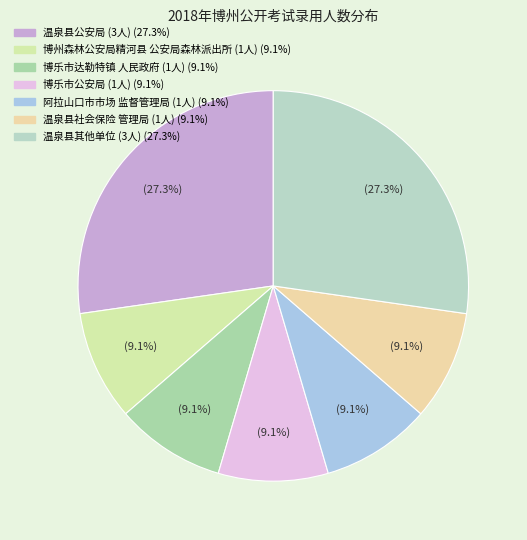

How many segments does this pie chart have?

7